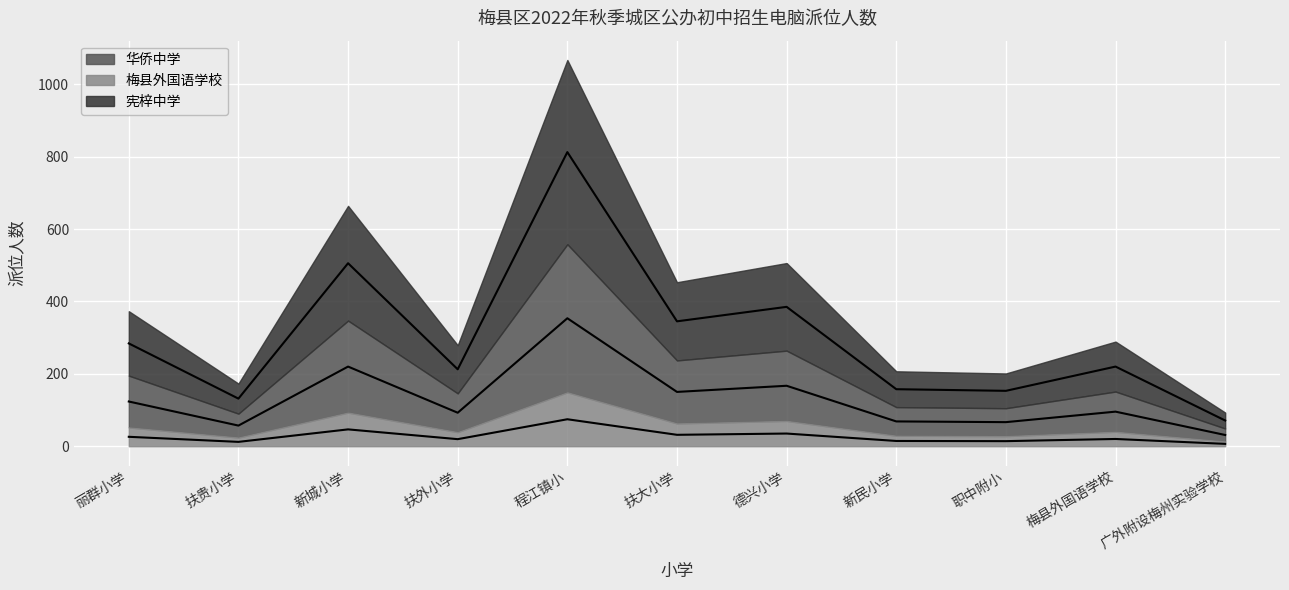

How many interior local valleys does the 宪梓中学_median series have?

4